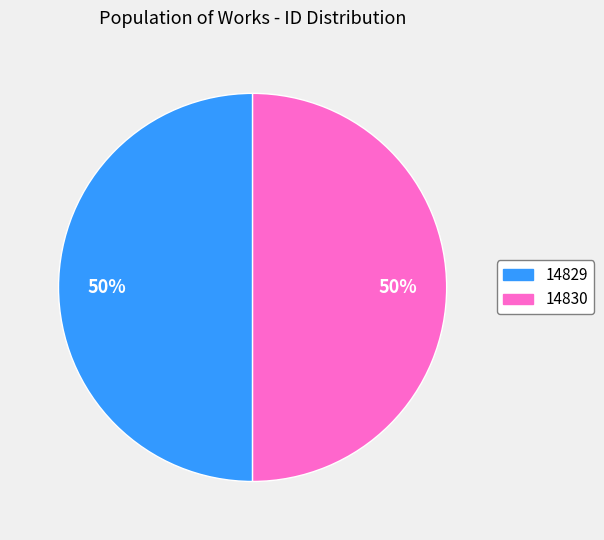

Is the sum of 14830 and 14829 greater than half?

Yes